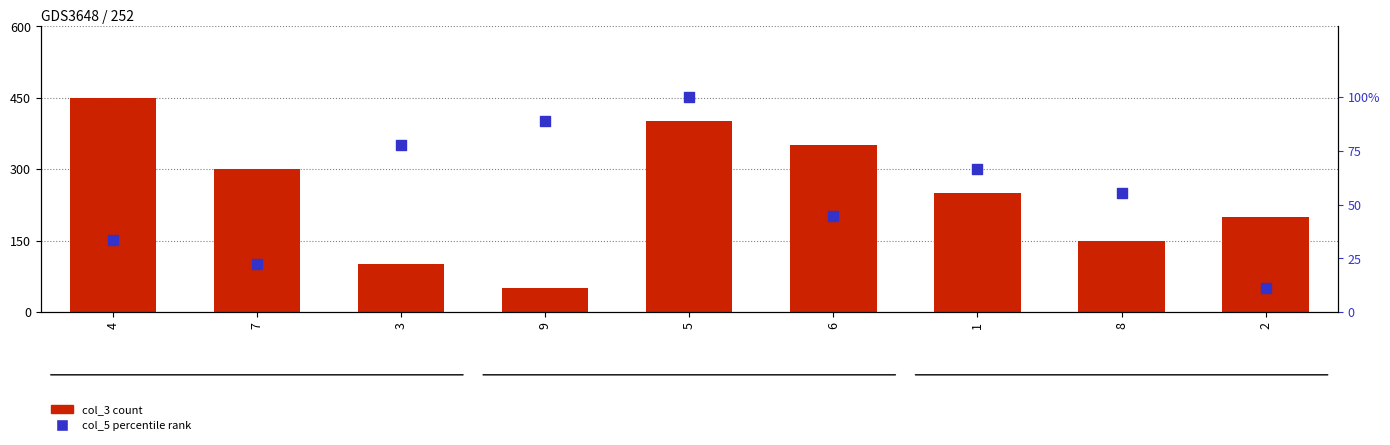

Which series has the largest total across all categories?

col_5 (percentile)